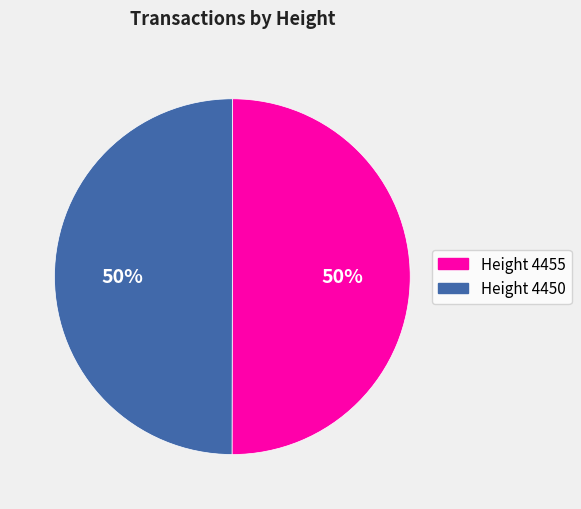

To the nearest percent, what is the average slice percentage?

50%